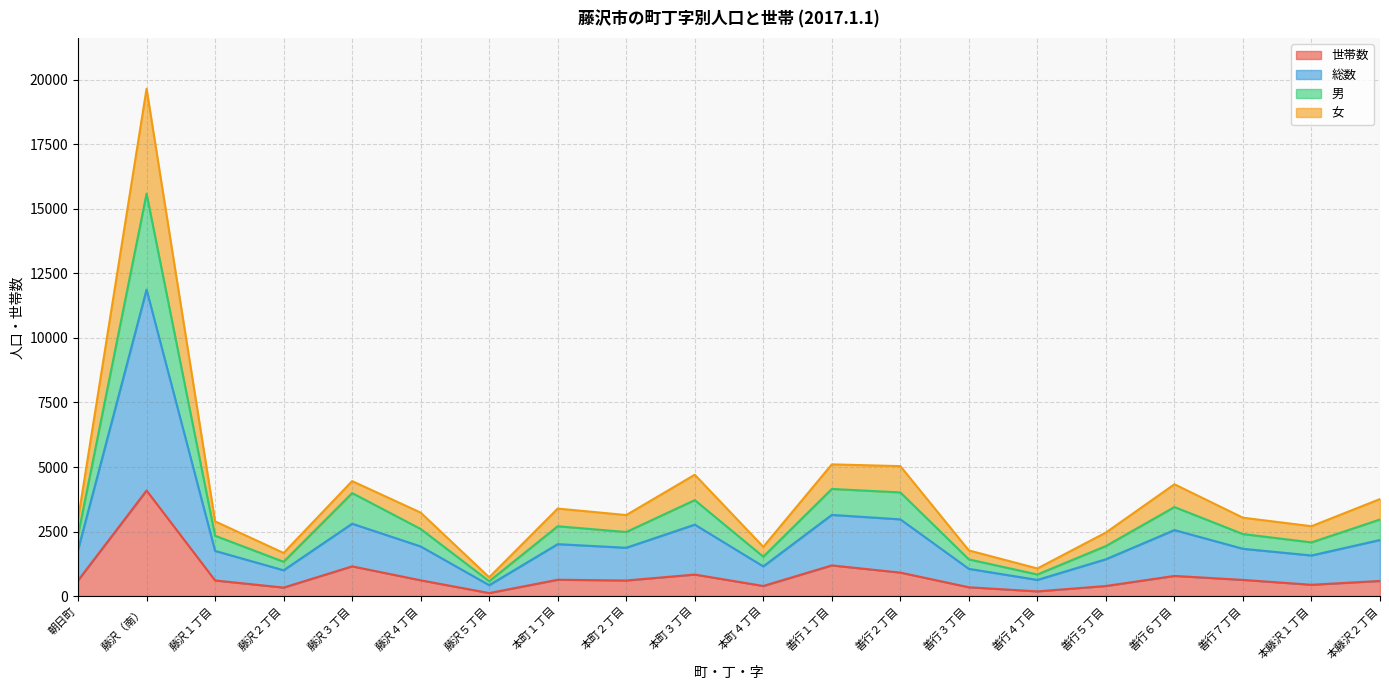

Rank the series by their average value, from lowest to highest.

世帯数, 女, 男, 総数